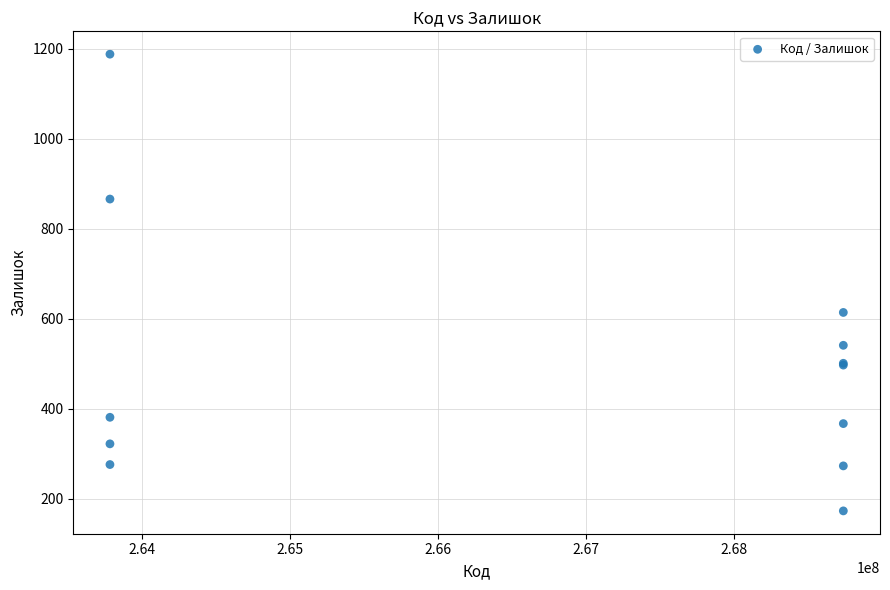

What Y value in the scatter plot is closest to 680?

614